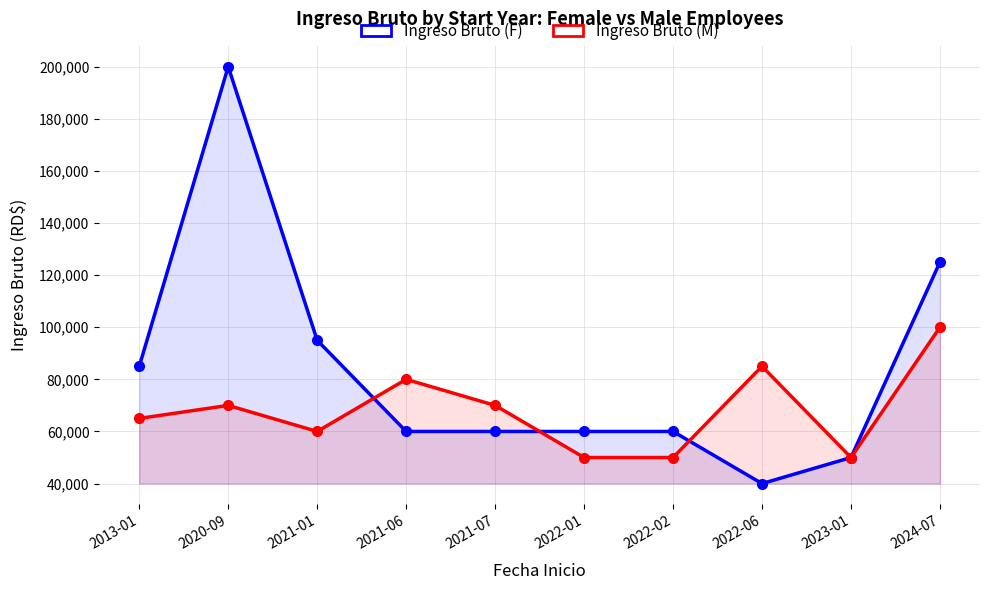

What is the greatest value displayed?

200000